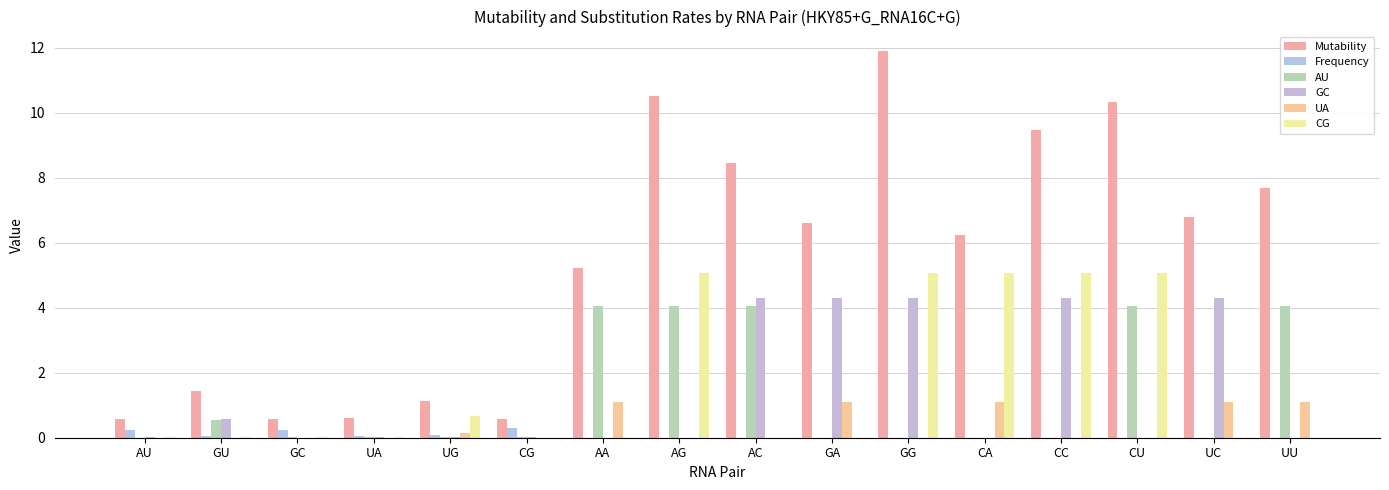

At which category is the sum across all series the highest?

GG